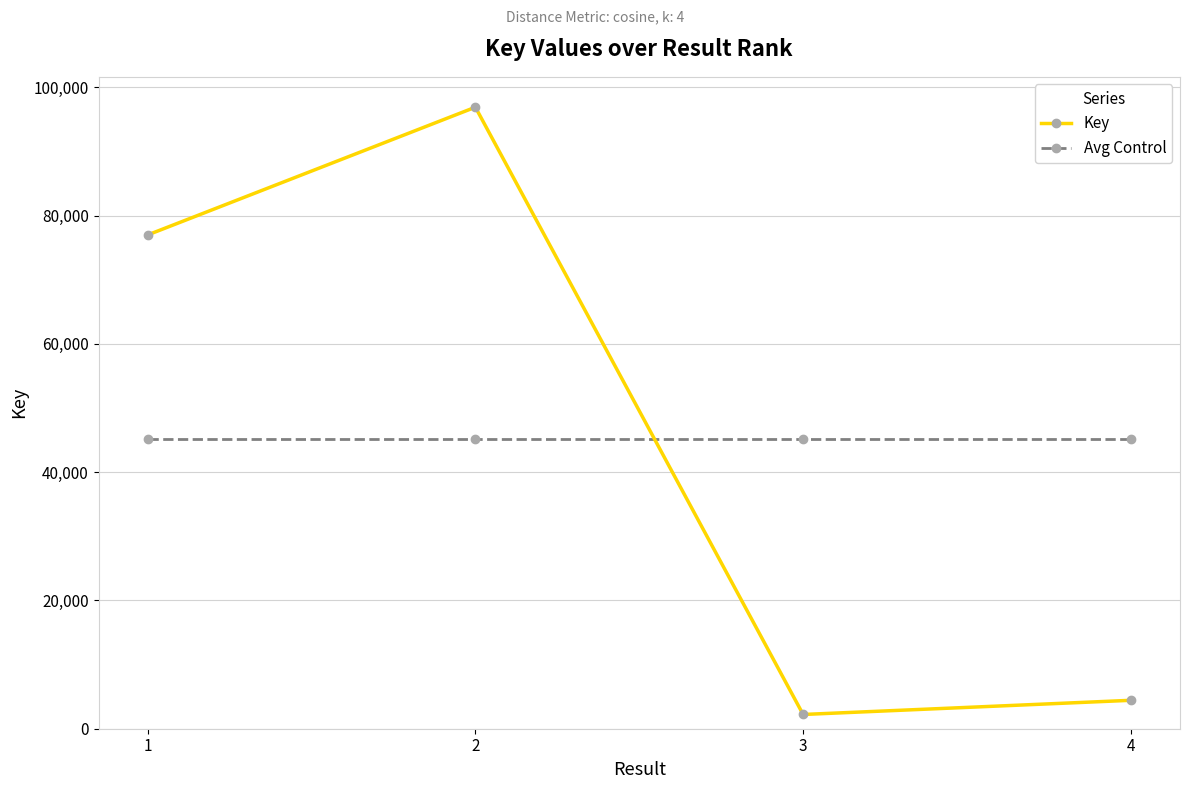

What is the difference between the Key values at 1 and 4?

72549.0